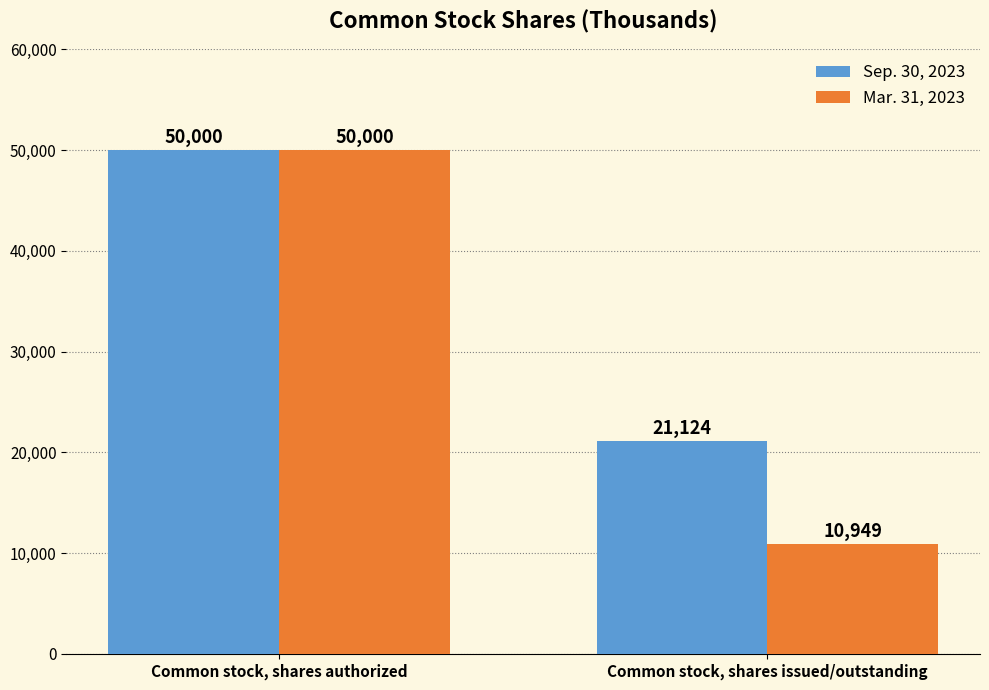

The Mar. 31, 2023 series shows 15871 at Common stock, shares authorized. True or false?

False